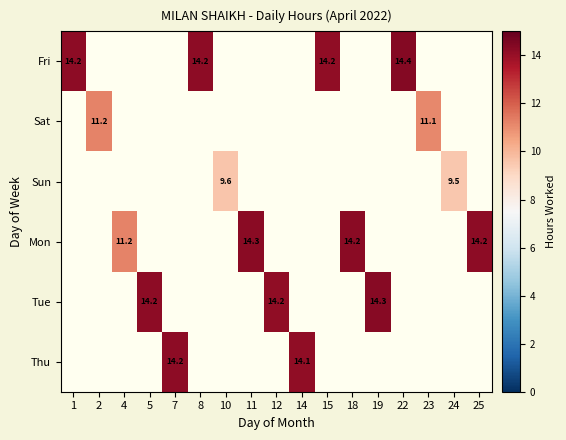

Is it true that Fri equals 19.2 at 8?

False